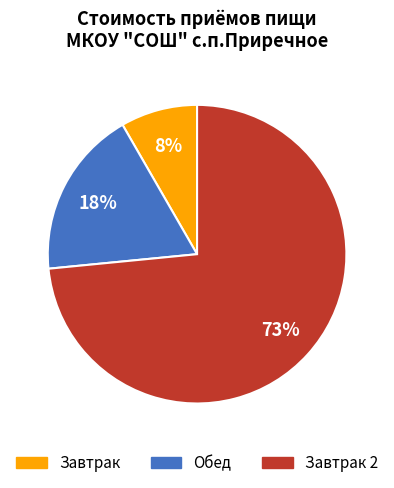

Does any single category account for the majority?

Yes